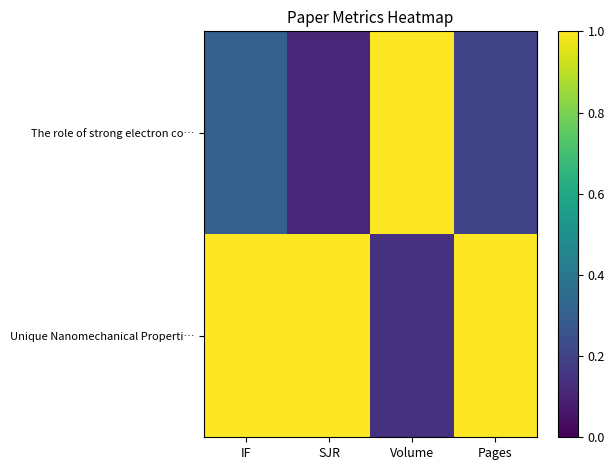

Which category has the lowest value across all series?

SJR